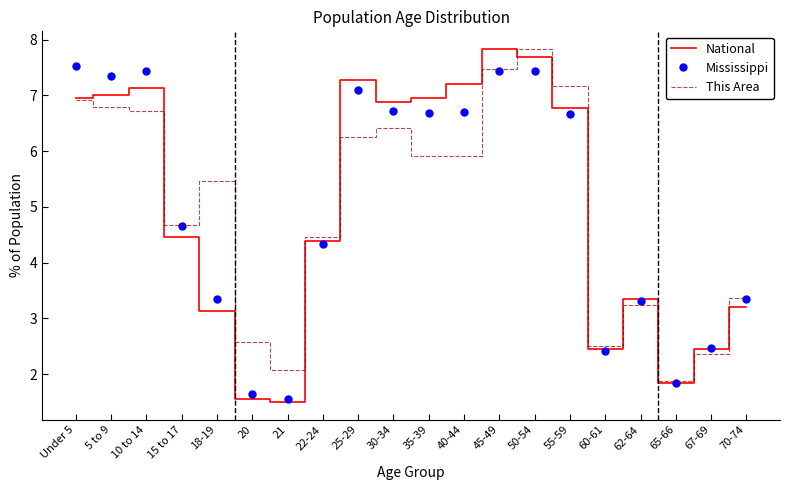

What is the difference between the second highest and minimum values in the This Area series?

5.6